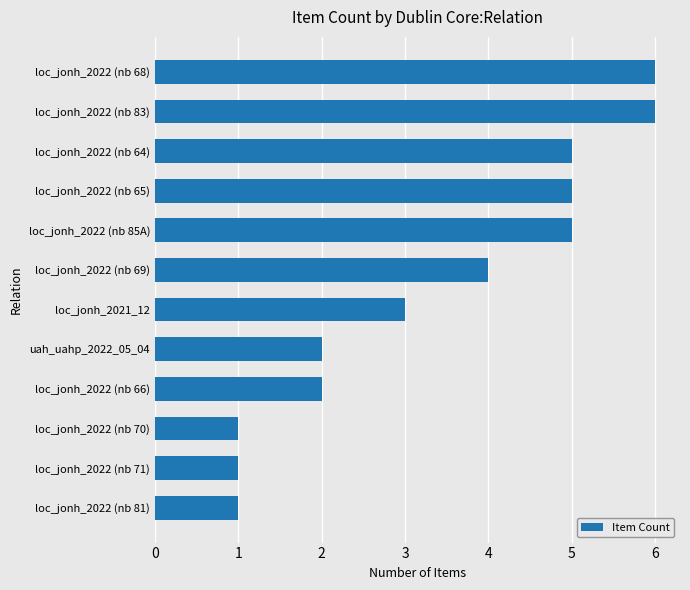

What is the difference between the maximum and second lowest values?

5